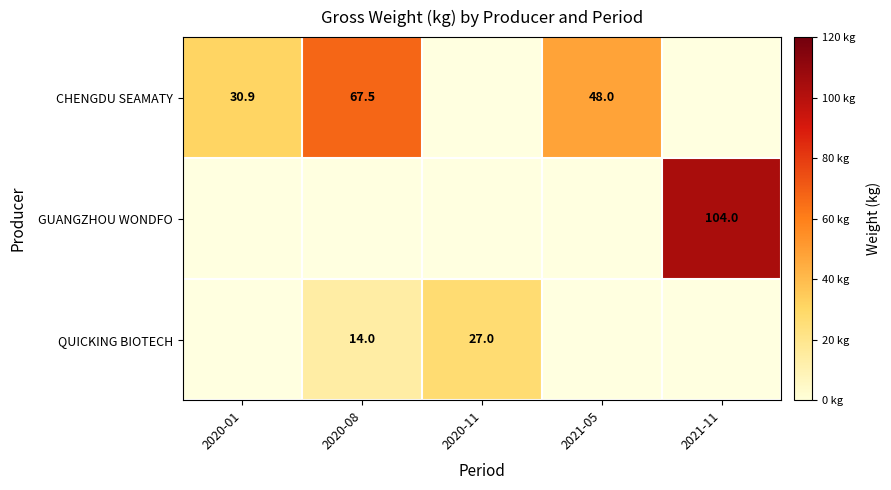

Which category has the lowest value across all series?

2020-08